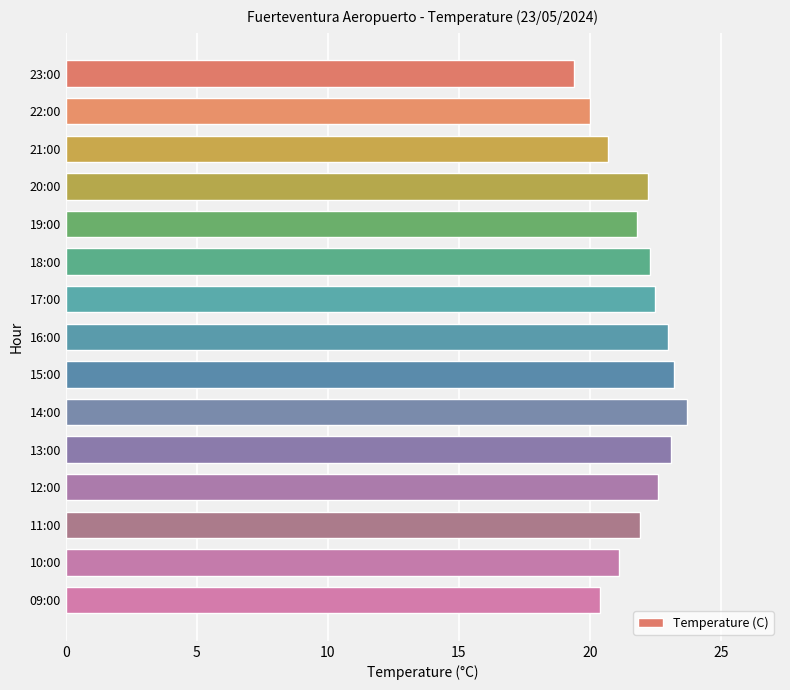

How many series are shown in this chart?

1